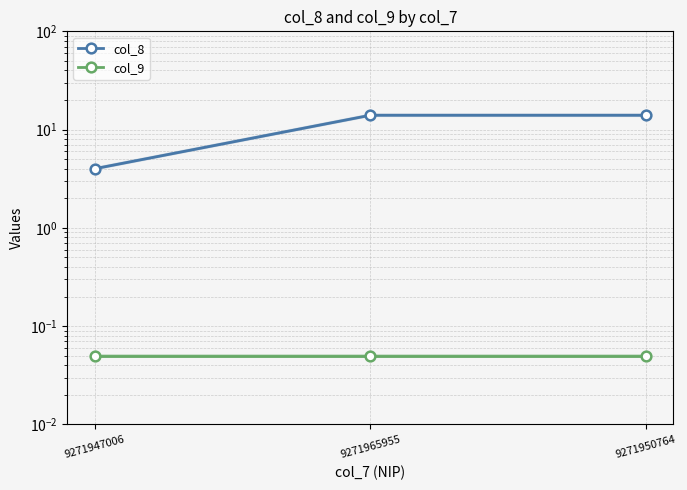

What is the difference between the highest and lowest values at 9271950764?

13.9